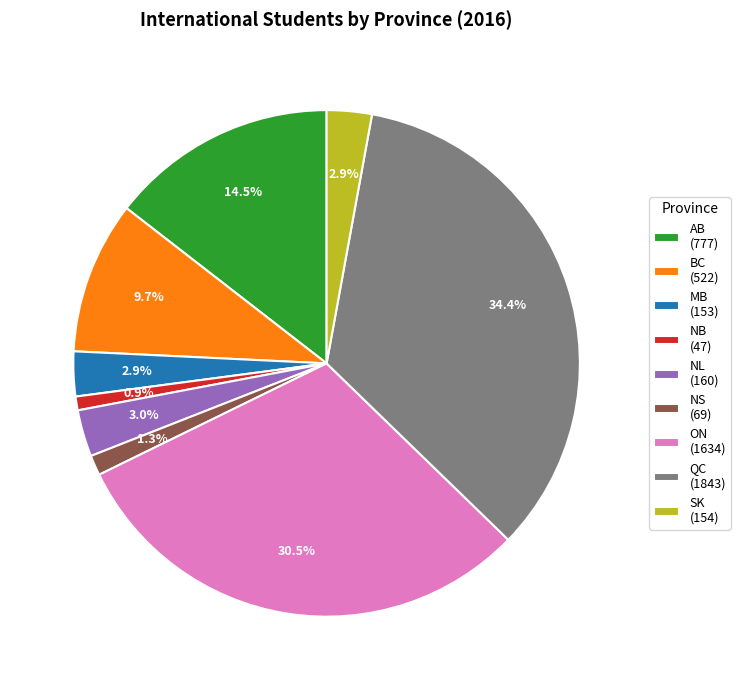

What percentage is NOT represented by SK (154)?

97.1%